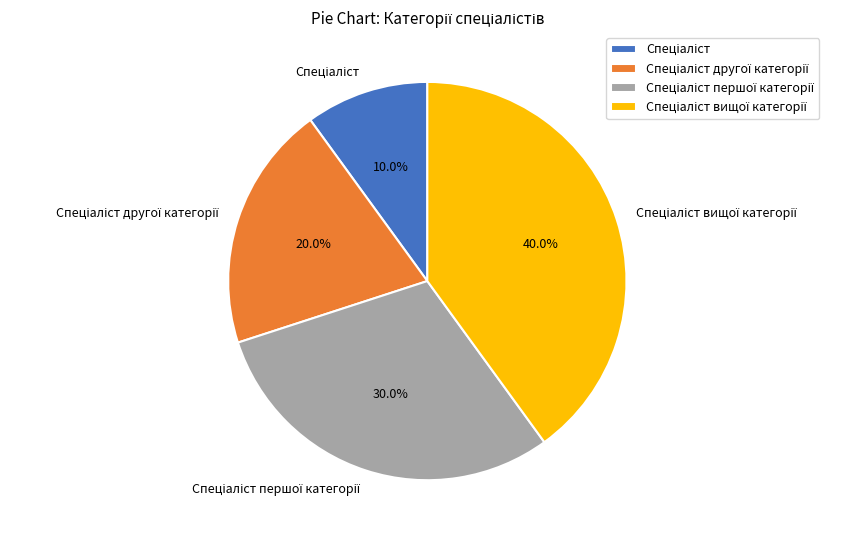

Is there any slice that represents more than half of the pie?

No